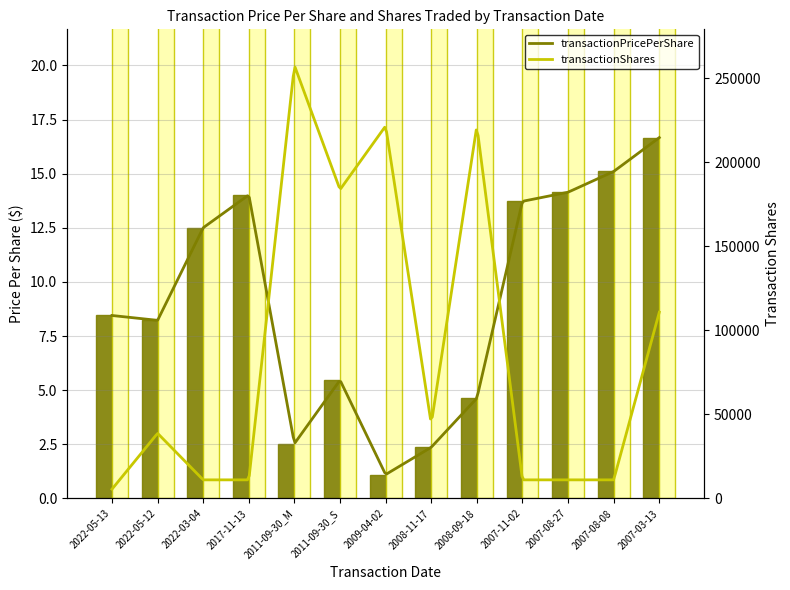

What are all the series names shown in the legend?

transactionPricePerShare, transactionShares